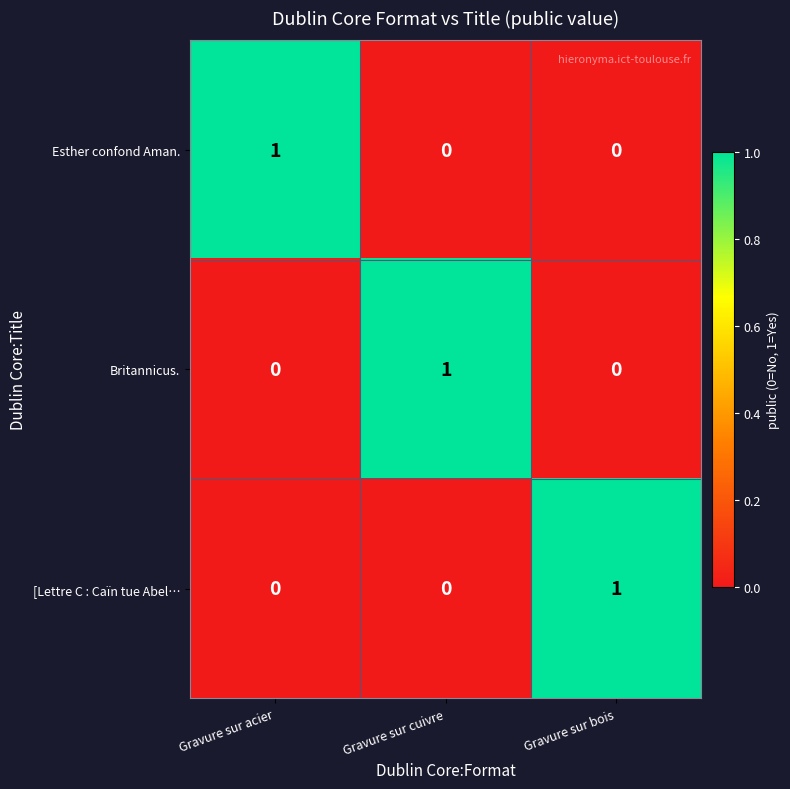

Is the value of Esther confond Aman. at Gravure sur cuivre greater than the value of Britannicus. at Gravure sur cuivre?

No